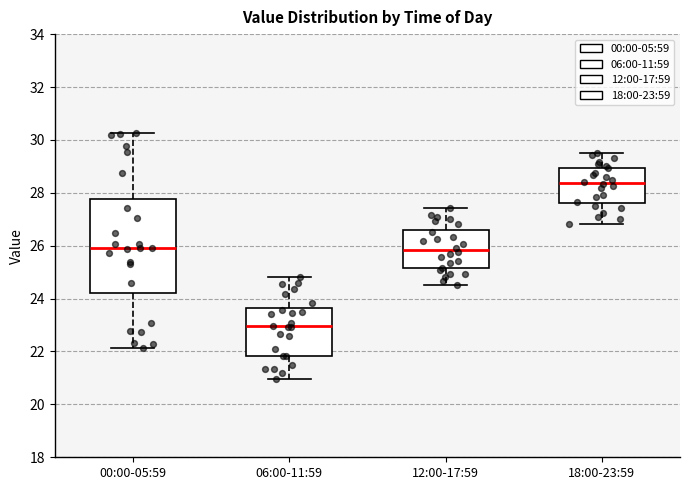

Reading left to right, read every box against the y-axis: the position of its median line, the range the box covers, and the ends of its whiskers. The values are not printed on the chart, so give them approximately, as read against the axis.

00:00-05:59: median 26.0, box 24.2 to 27.8, whiskers 22.2 to 30.2
06:00-11:59: median 23.0, box 21.8 to 23.6, whiskers 21.0 to 24.8
12:00-17:59: median 25.8, box 25.2 to 26.6, whiskers 24.6 to 27.4
18:00-23:59: median 28.4, box 27.6 to 29.0, whiskers 26.8 to 29.6